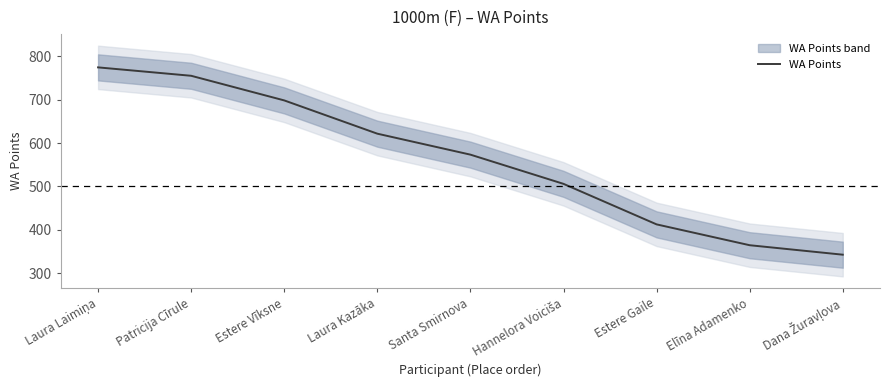

At which label is the value closest to 558?

Santa Smirnova